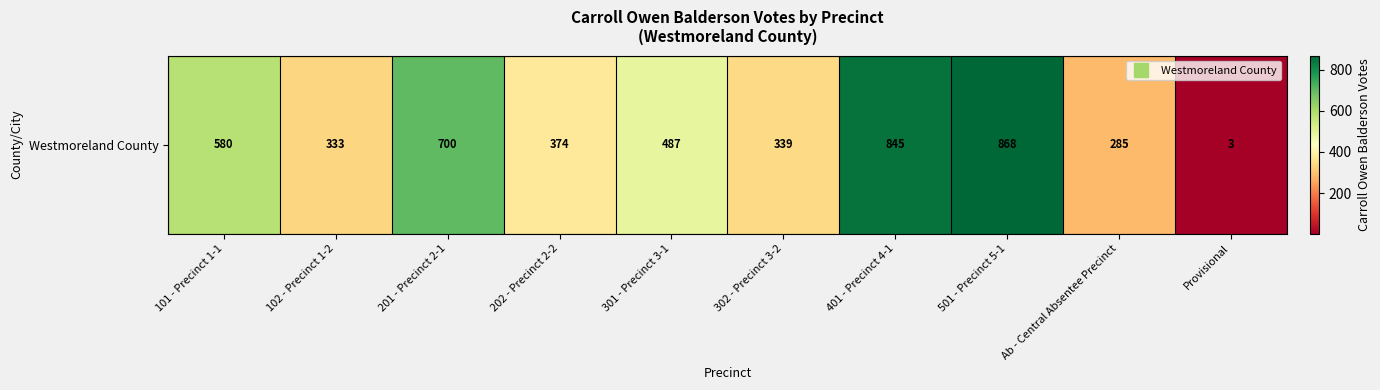

Count the number of categories in the chart.

10